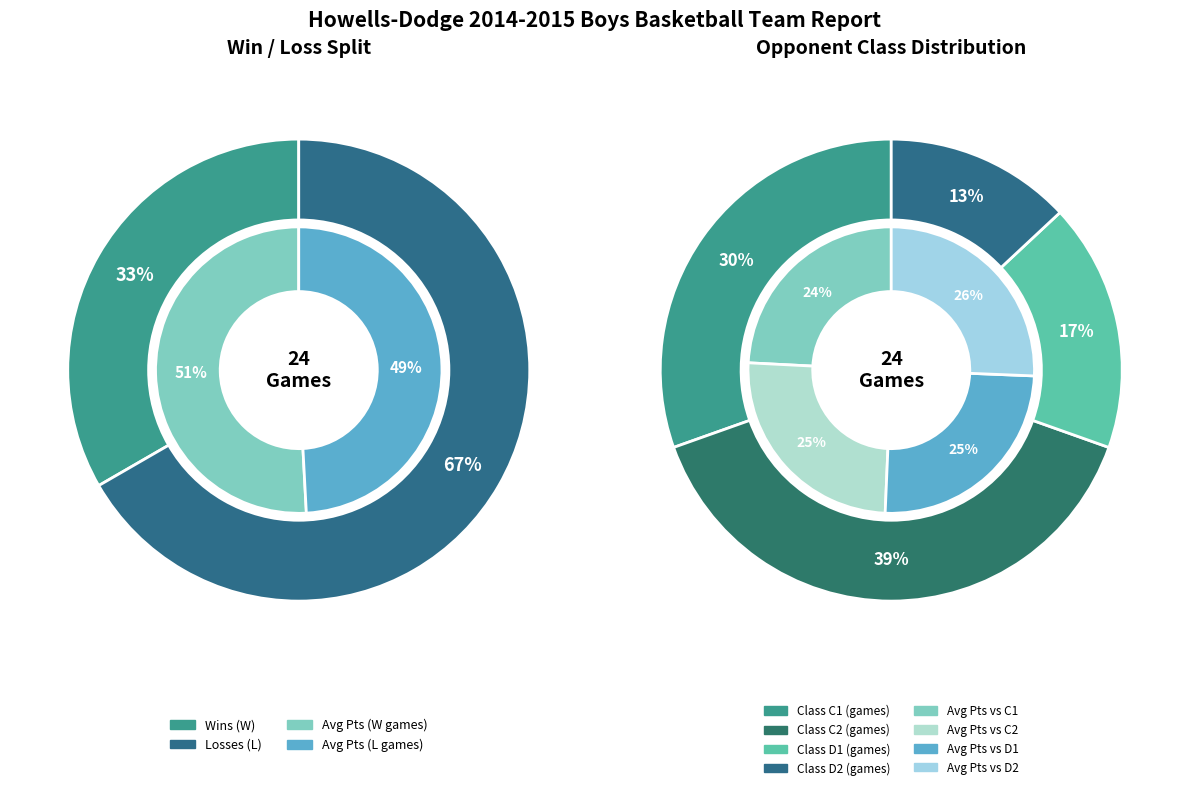

Is there any slice that represents more than half of the pie?

Yes